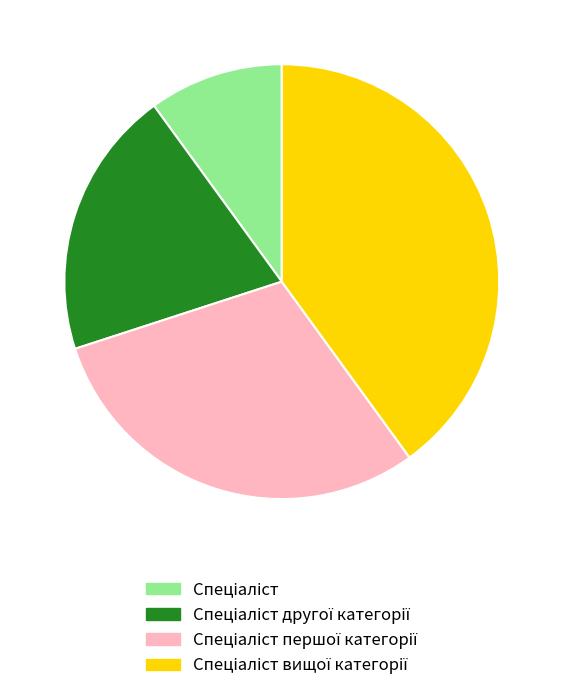

Does any single category account for the majority?

No